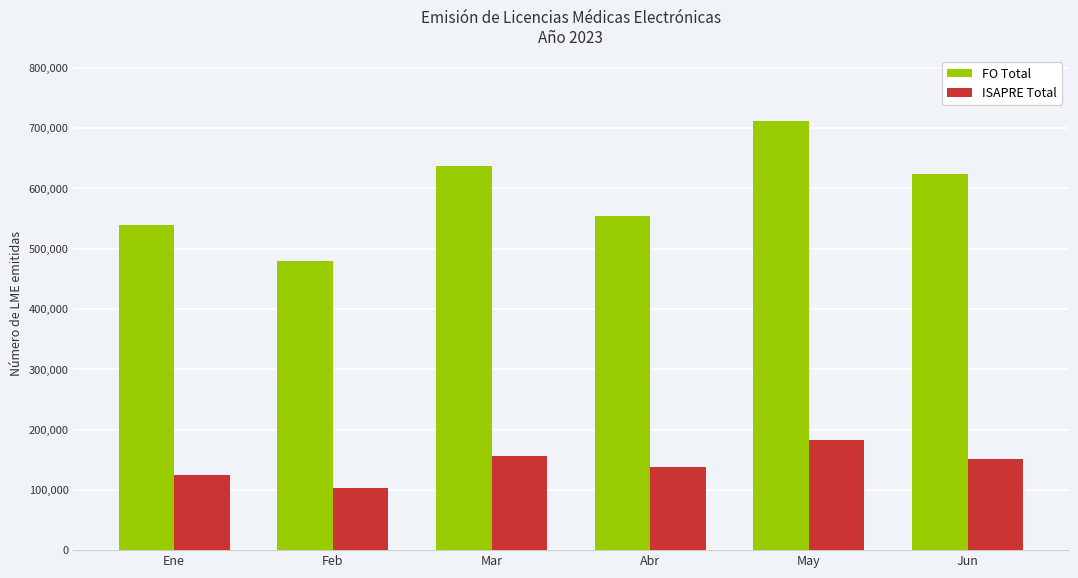

Is it true that ISAPRE Total equals 138475 at Abr?

True